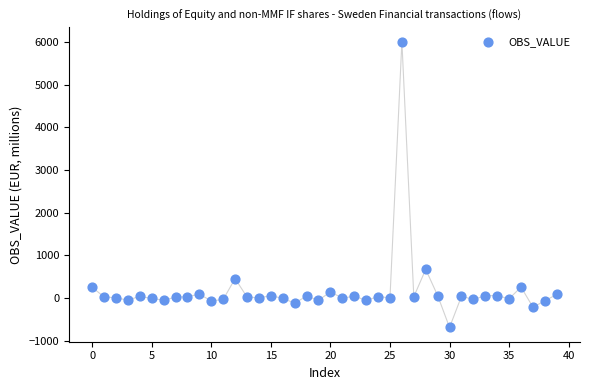

What Y value in the scatter plot is closest to 2661?

670.7